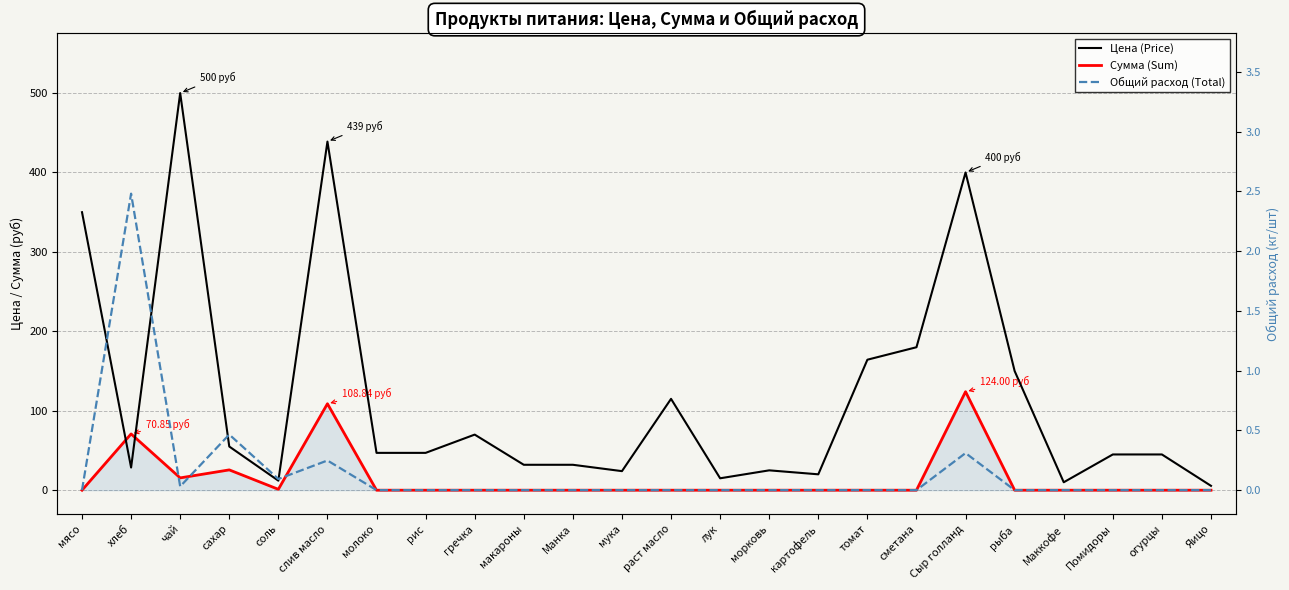

List the labels in order of Сумма (Sum) value, largest first.

Сыр голланд, слив масло, хлеб, сахар, чай, соль, мясо, молоко, рис, гречка, макароны, Манка, мука, раст масло, лук, морковь, картофель, томат, сметана, рыба, Маккофе, Помидоры, огурцы, Яицо